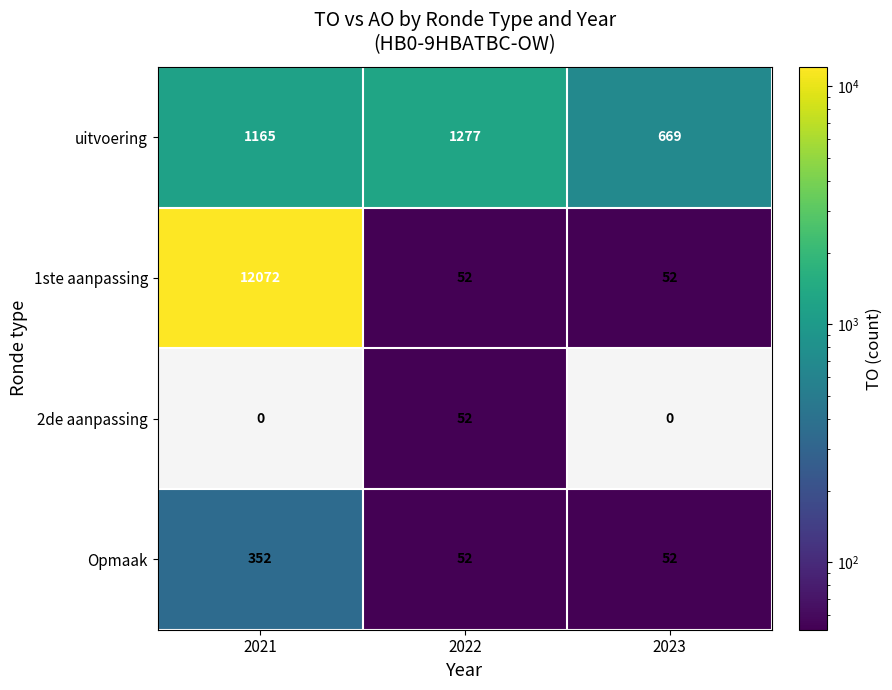

What value does the 1ste aanpassing series have at 2023, to the nearest 10?

50